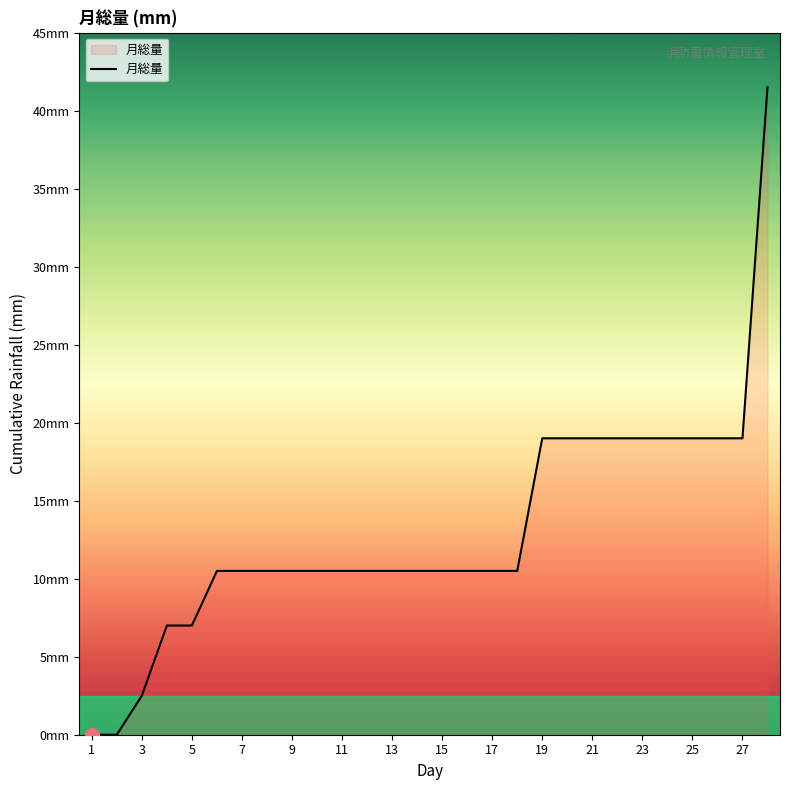

Does the chart display data point markers on the line(s)?

No